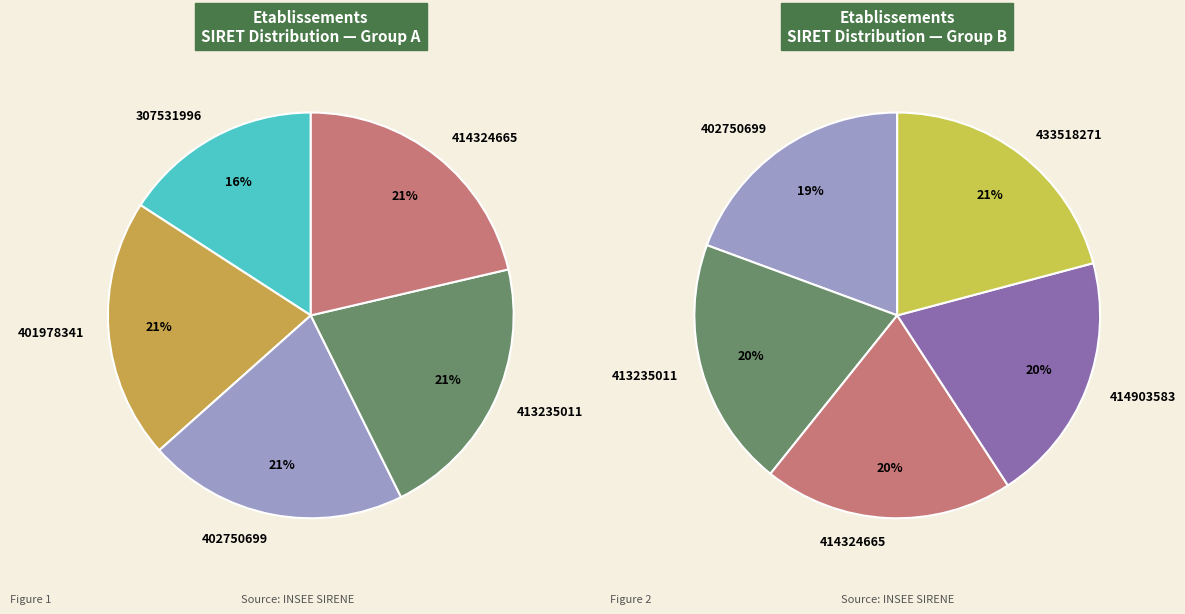

Between 414903583 and 307531996, which is larger?

414903583